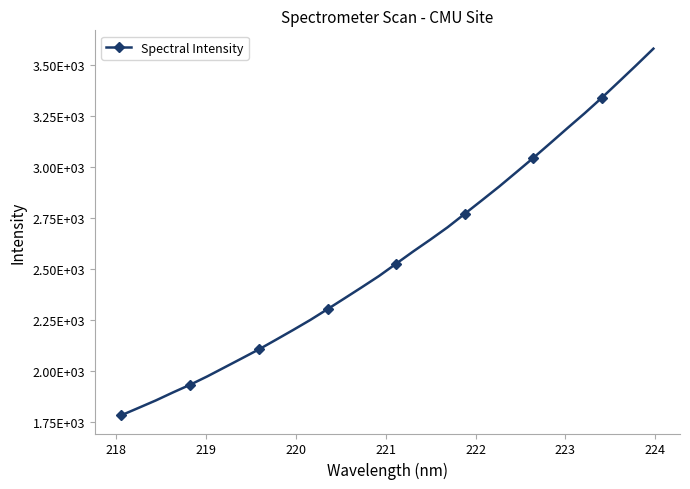

Does the chart have visible grid lines?

No